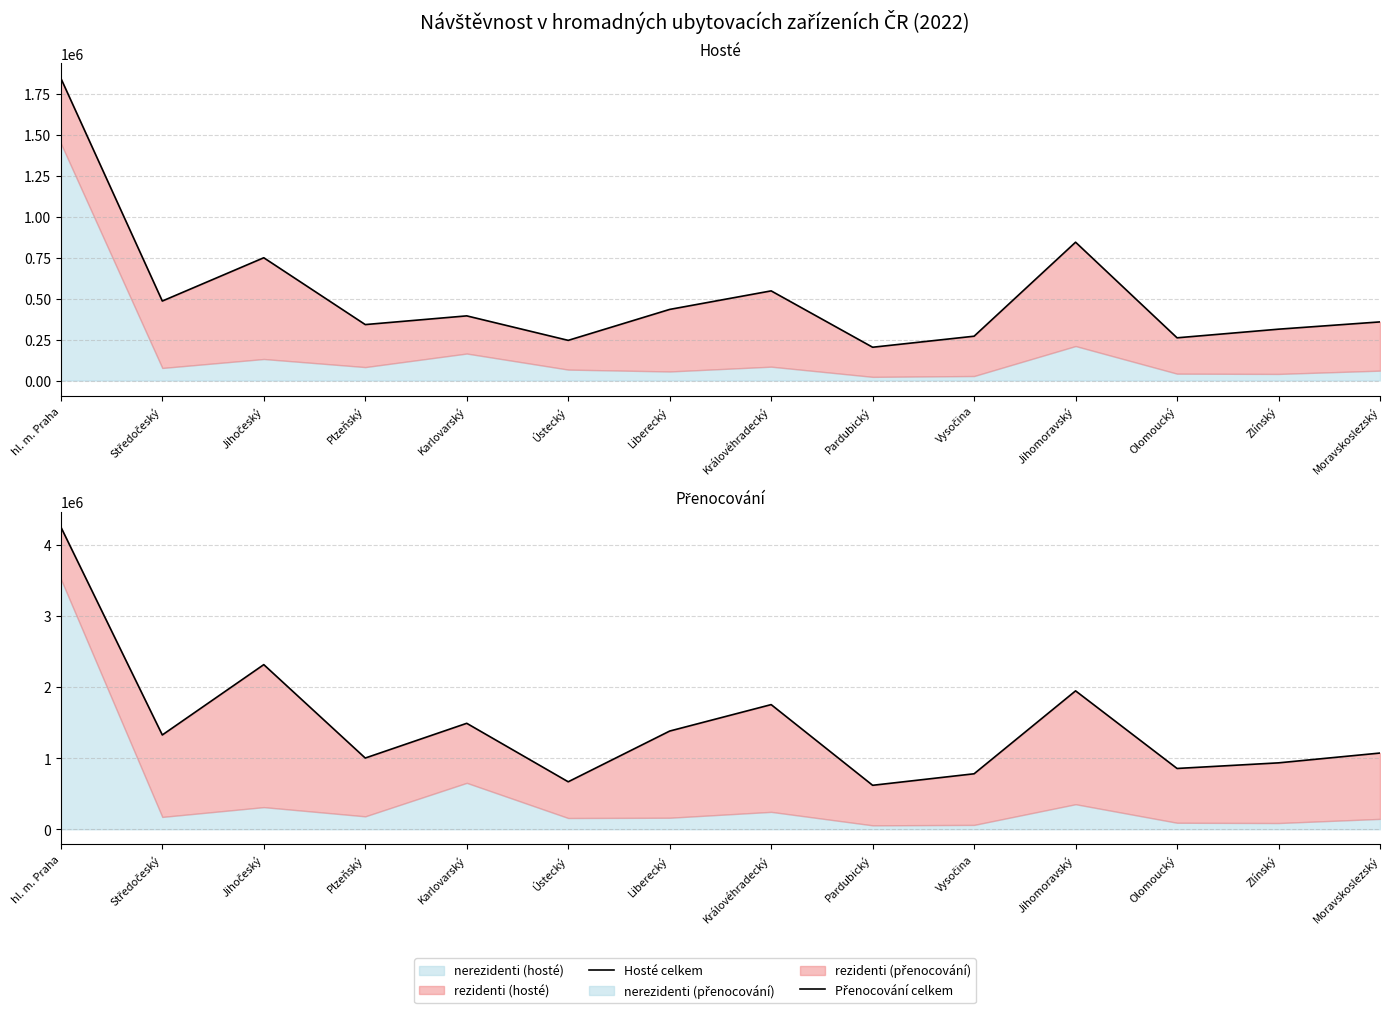

True or false: Přenocování celkem has a value of 1755355 at Královéhradecký.

True